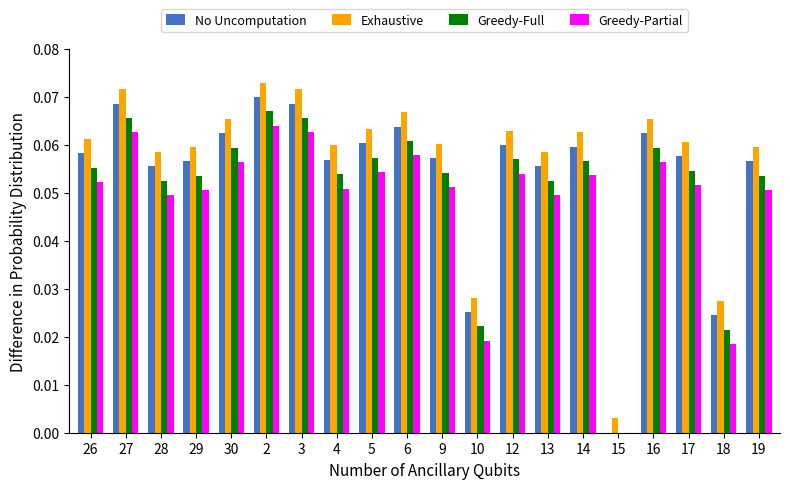

Is the value of Exhaustive at 19 greater than the value of Greedy-Full at 14?

Yes